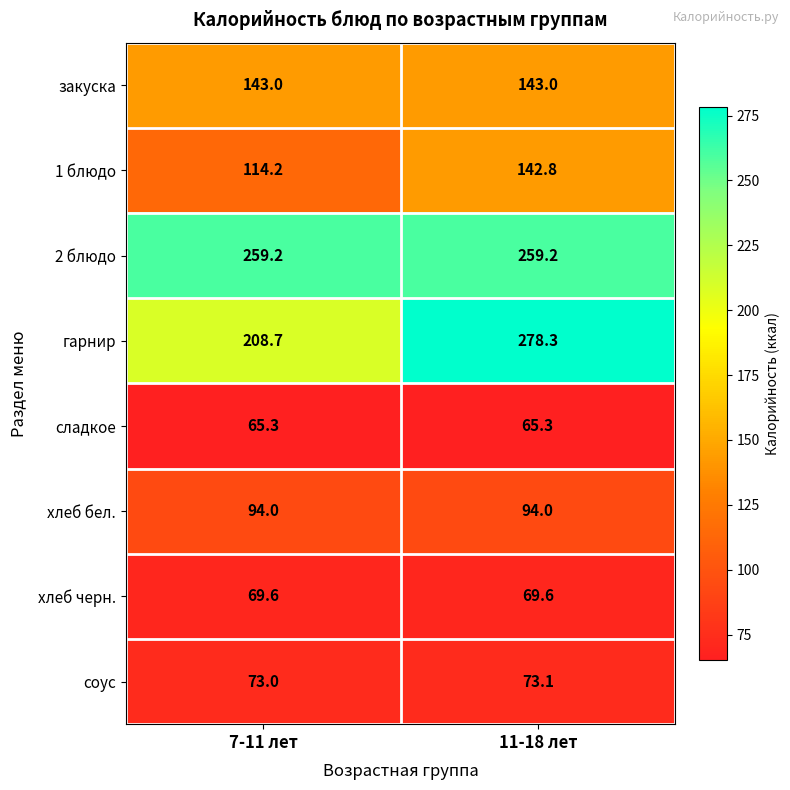

What is the average value of the закуска series?

143.0